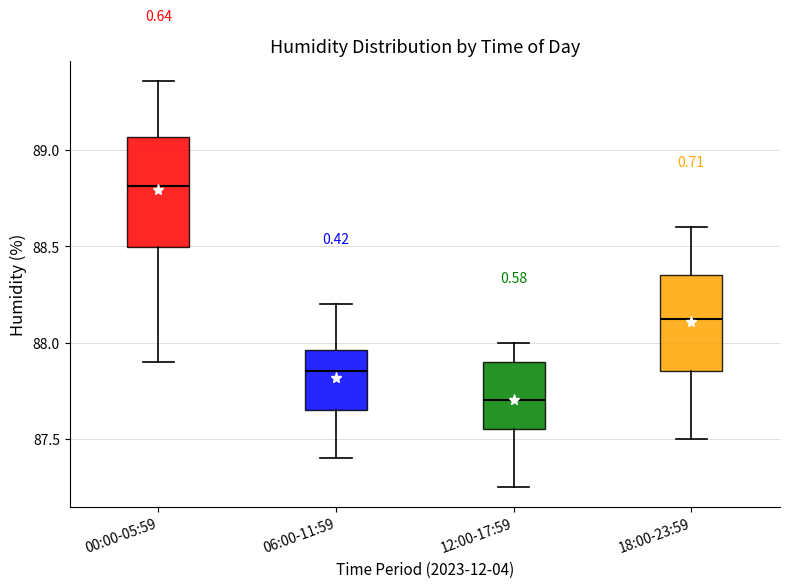

Reading left to right, read every box against the y-axis: the position of its median line, the range the box covers, and the ends of its whiskers. The values are not printed on the chart, so give them approximately, as read against the axis.

00:00-05:59: median 88.80, box 88.50 to 89.05, whiskers 87.90 to 89.35
06:00-11:59: median 87.85, box 87.65 to 87.95, whiskers 87.40 to 88.20
12:00-17:59: median 87.70, box 87.55 to 87.90, whiskers 87.25 to 88.00
18:00-23:59: median 88.15, box 87.85 to 88.35, whiskers 87.50 to 88.60